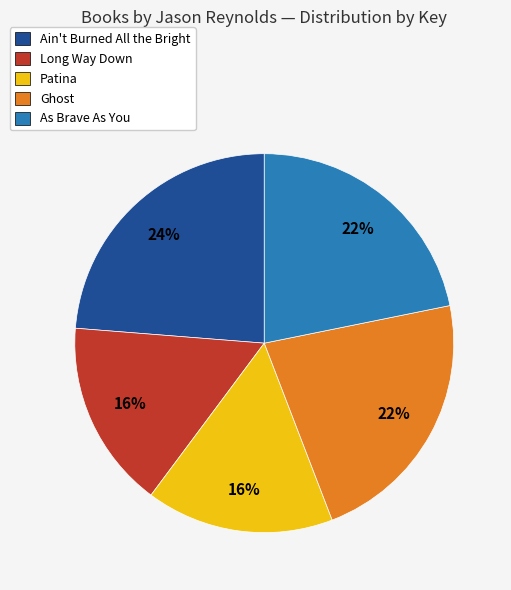

To the nearest percent, what percentage of the pie is Ghost?

22%